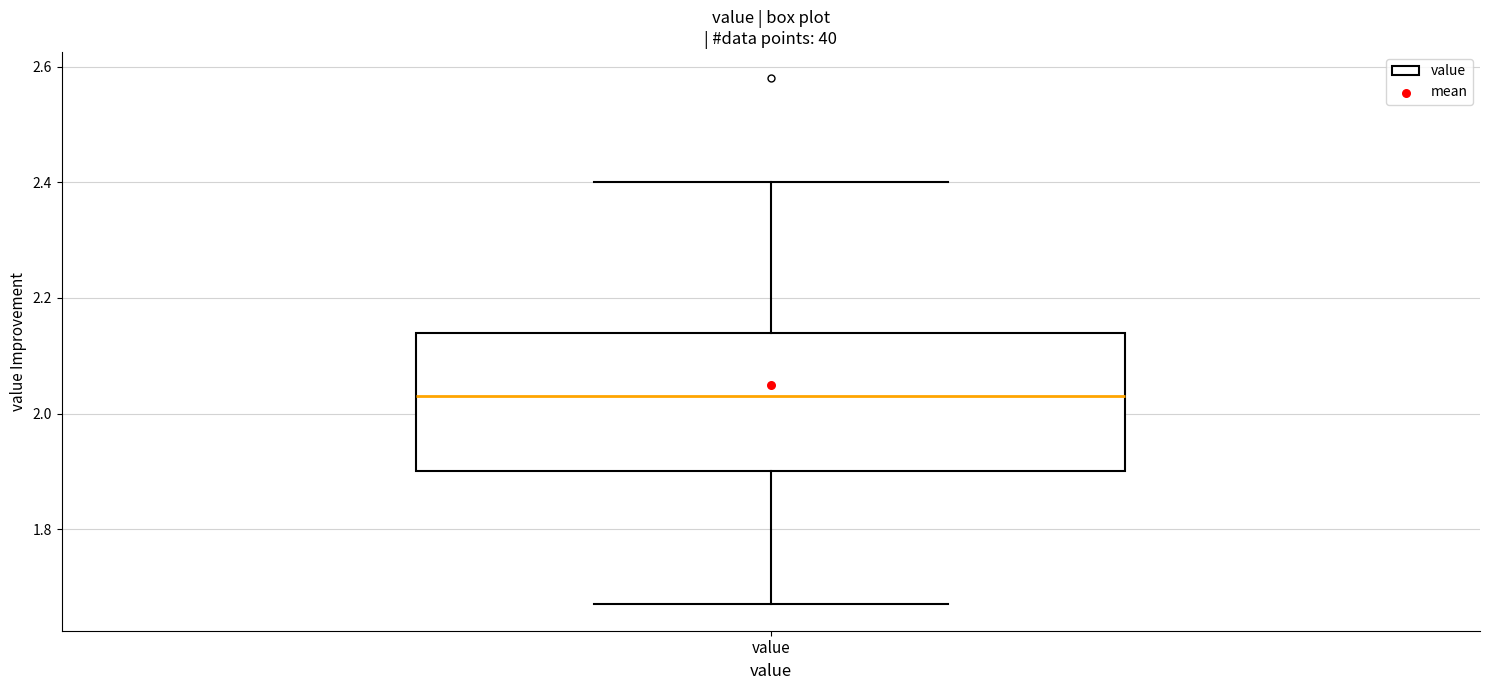

Where does the median line of the box for value sit on the y-axis? The values are not printed on the chart, so give them approximately, as read against the axis.

2.04